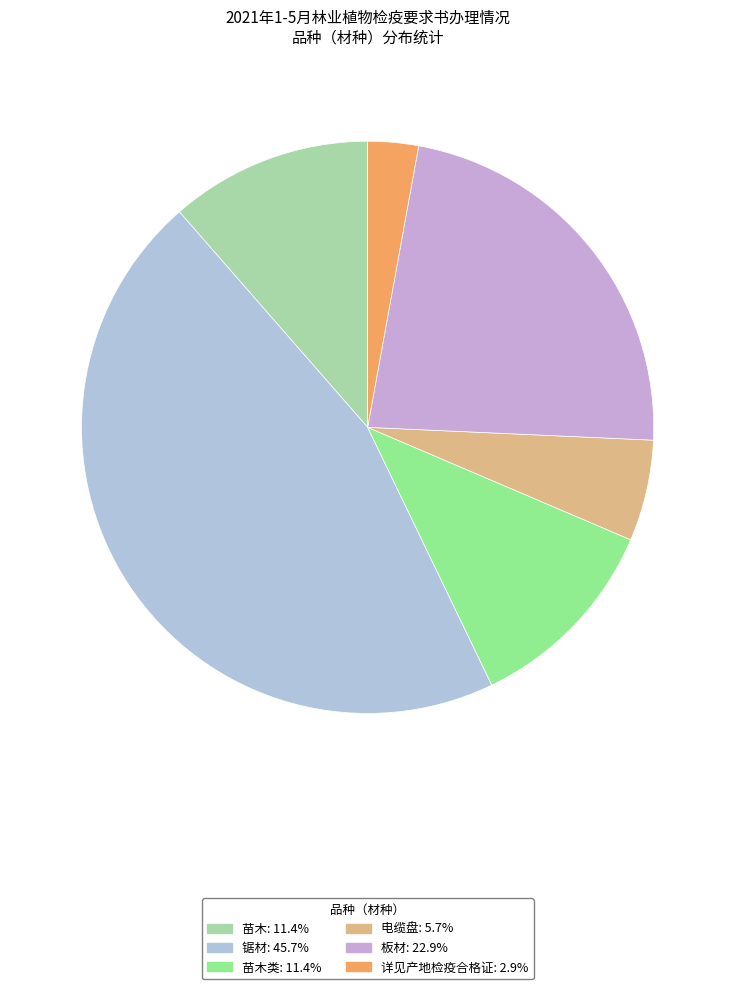

How many segments does this pie chart have?

6